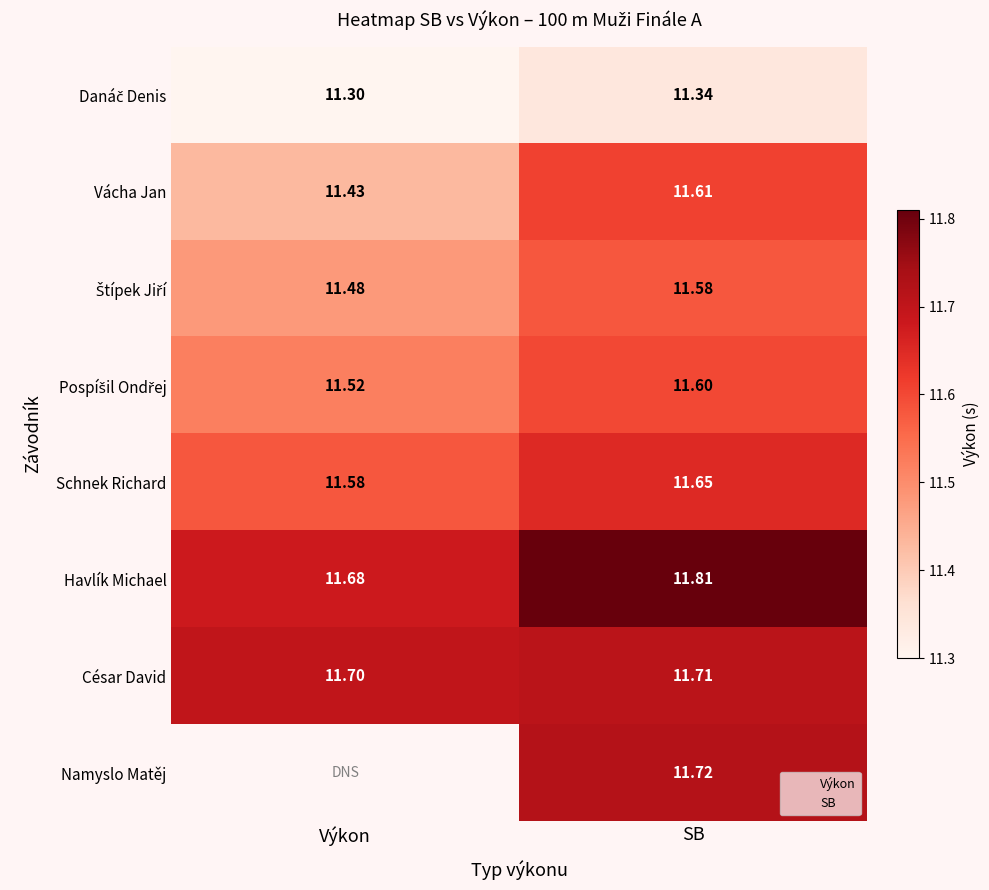

What is the average value of the Pospíšil Ondřej series?

11.6